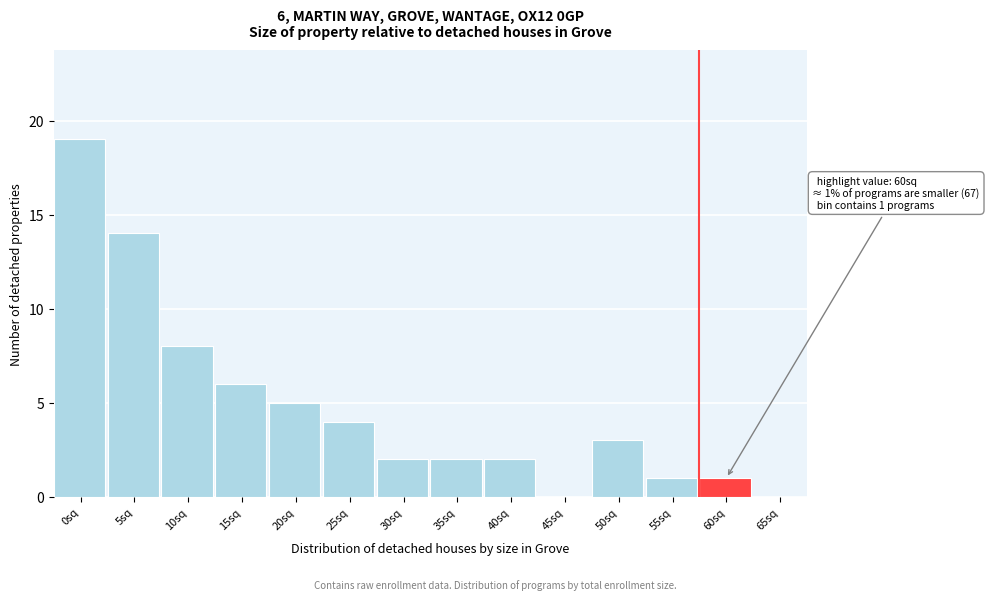

Reading right to left, list all the values displayed in this chart.

65sq=0	60sq=1	55sq=1	50sq=3	45sq=0	40sq=2	35sq=2	30sq=2	25sq=4	20sq=5	15sq=6	10sq=8	5sq=14	0sq=19